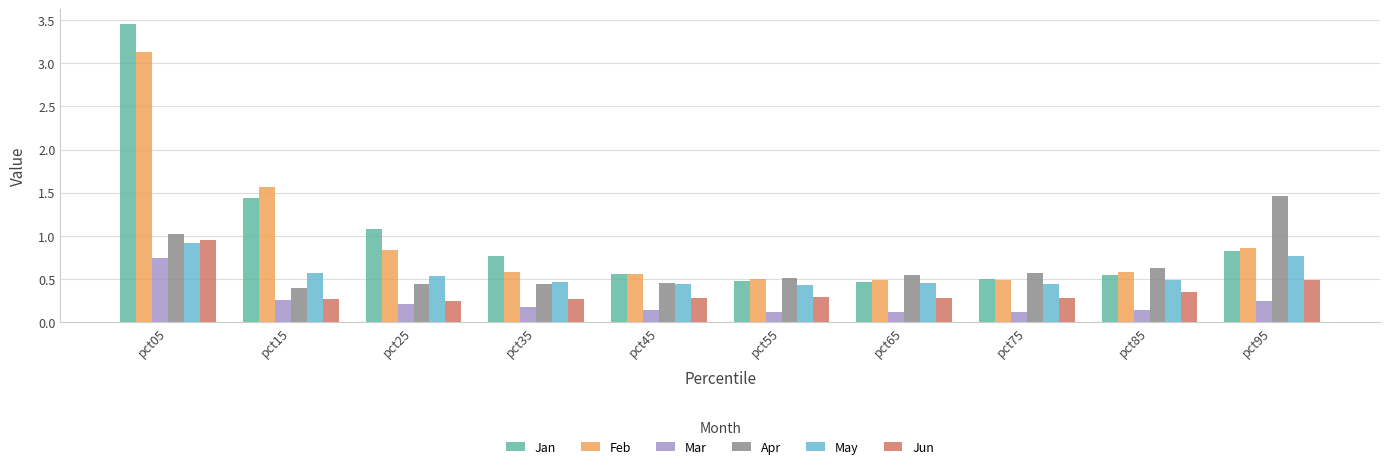

The value of Jun at pct95 is 0.5. True or false?

True